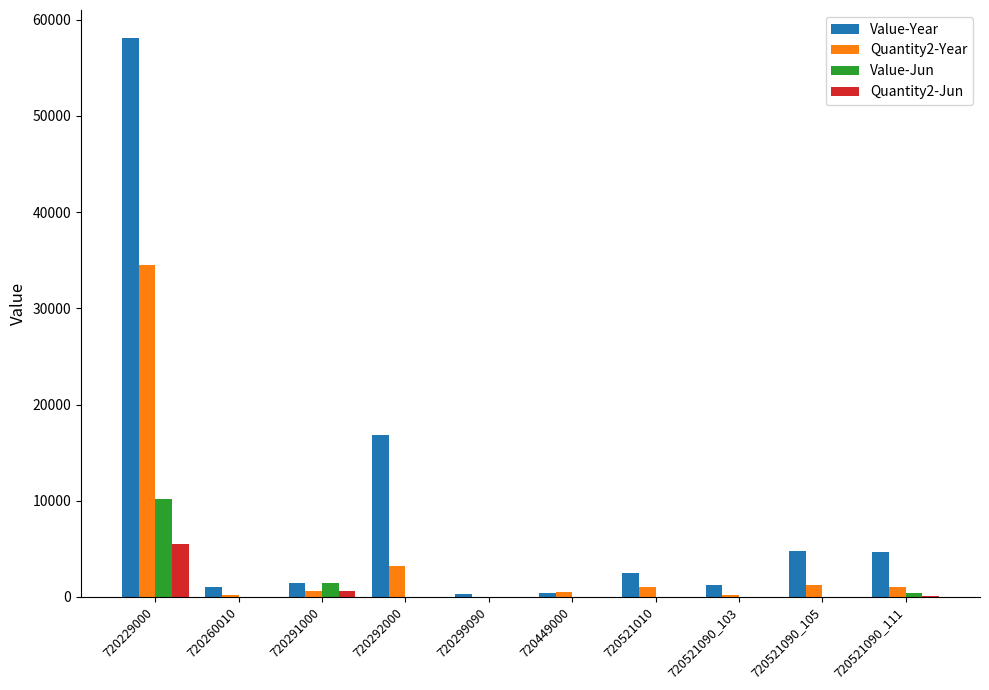

What is the sum of the Value-Year values at 720299090 and 720521090_105?

5136